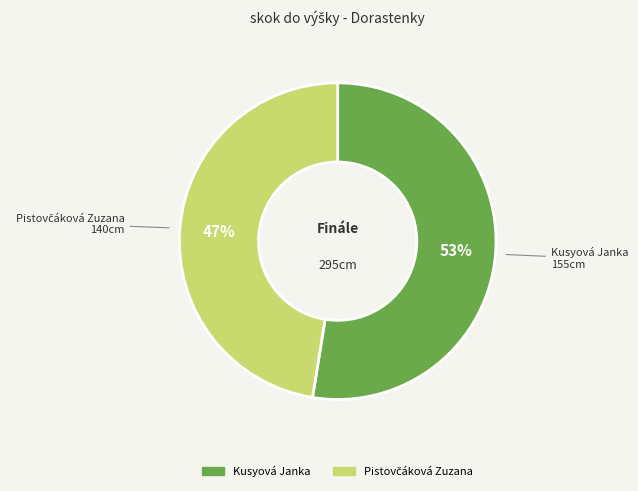

Which slice represents more than half of the pie?

Kusyová Janka